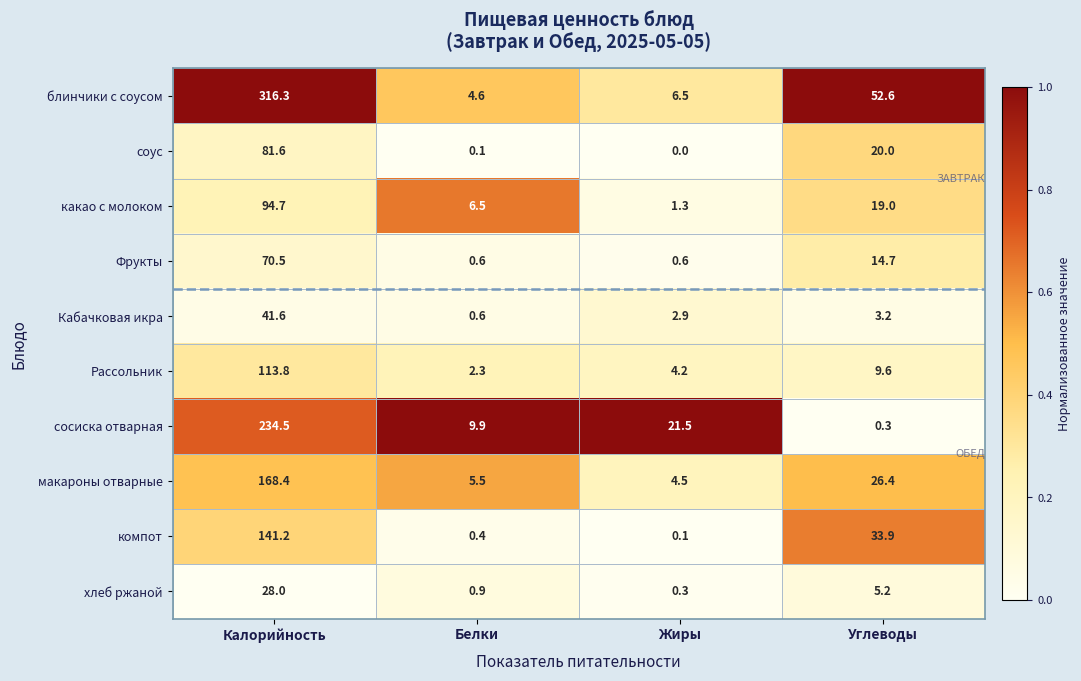

Rank the series at Калорийность from highest to lowest value.

блинчики с соусом, сосиска отварная, макароны отварные, компот, Рассольник, какао с молоком, соус, Фрукты, Кабачковая икра, хлеб ржаной